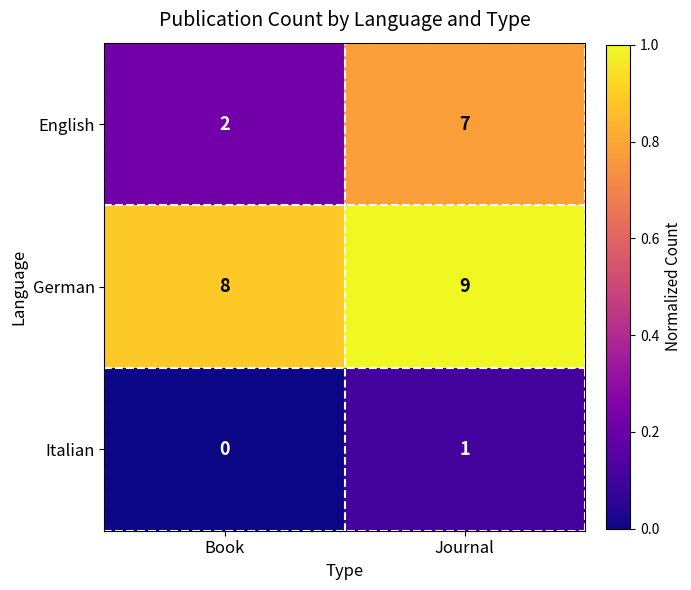

The value of Italian at Book is -1. True or false?

False